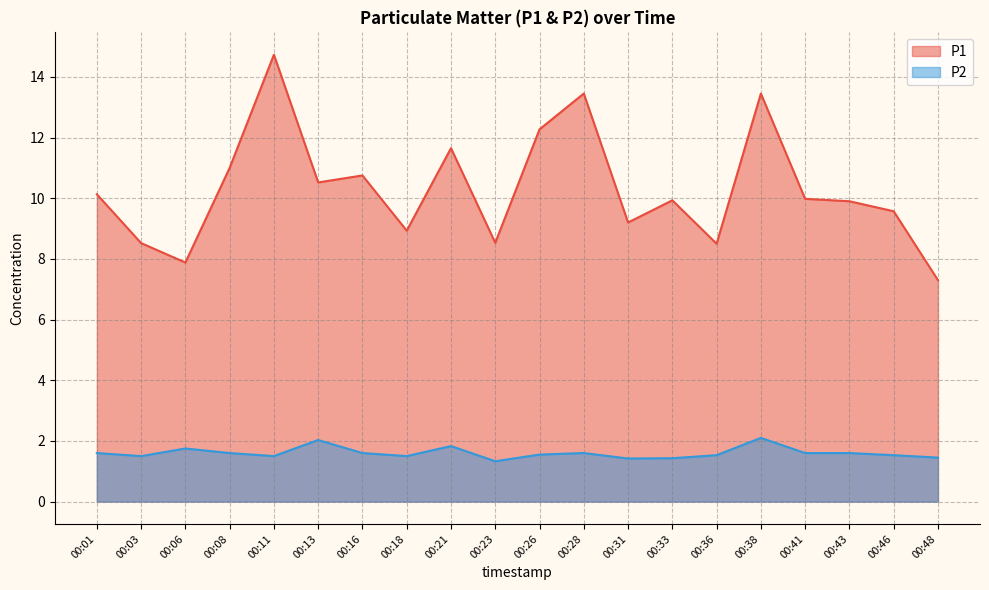

At which label does P1 reach its peak?

00:11